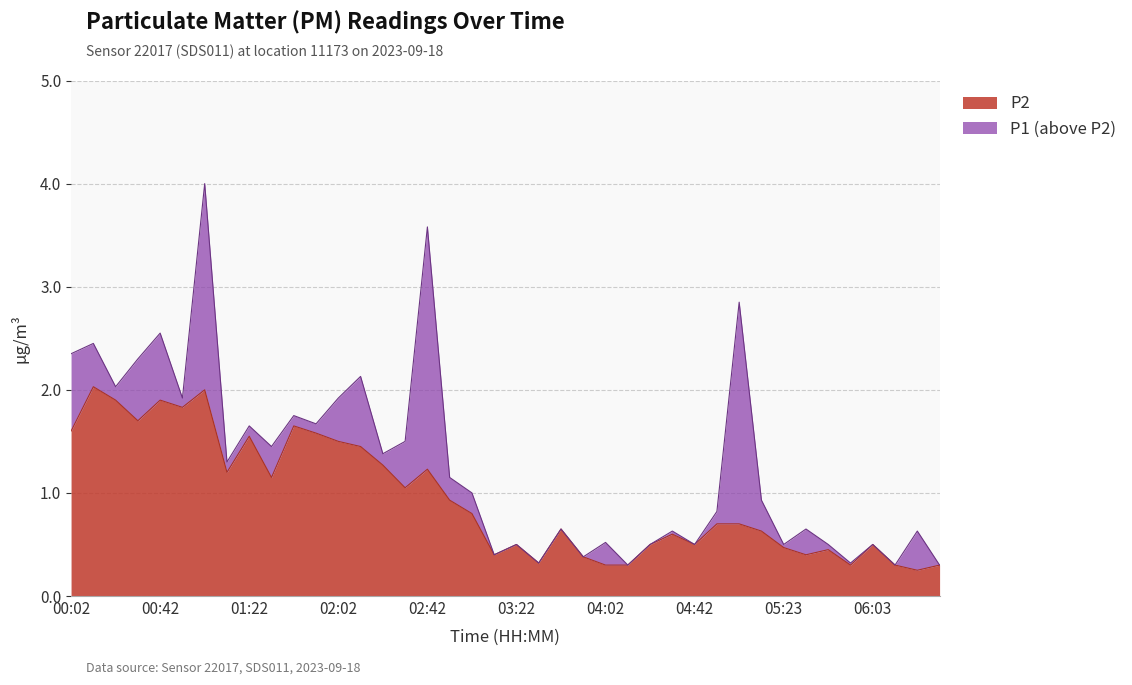

Reading left to right, list all the values displayed in this chart.

P1: 2.4	2.5	2.0	2.3	2.5	1.9	4.0	1.3	1.6	1.4	1.8	1.7	1.9	2.1	1.4	1.5	3.6	1.1	1.0	0.4	0.5	0.3	0.7	0.4	0.5	0.3	0.5	0.6	0.5	0.8	2.9	0.9	0.5	0.7	0.5	0.3	0.5	0.3	0.6	0.3
P2: 1.6	2.0	1.9	1.7	1.9	1.8	2.0	1.2	1.6	1.1	1.6	1.6	1.5	1.4	1.3	1.1	1.2	0.9	0.8	0.4	0.5	0.3	0.7	0.4	0.3	0.3	0.5	0.6	0.5	0.7	0.7	0.6	0.5	0.4	0.5	0.3	0.5	0.3	0.2	0.3